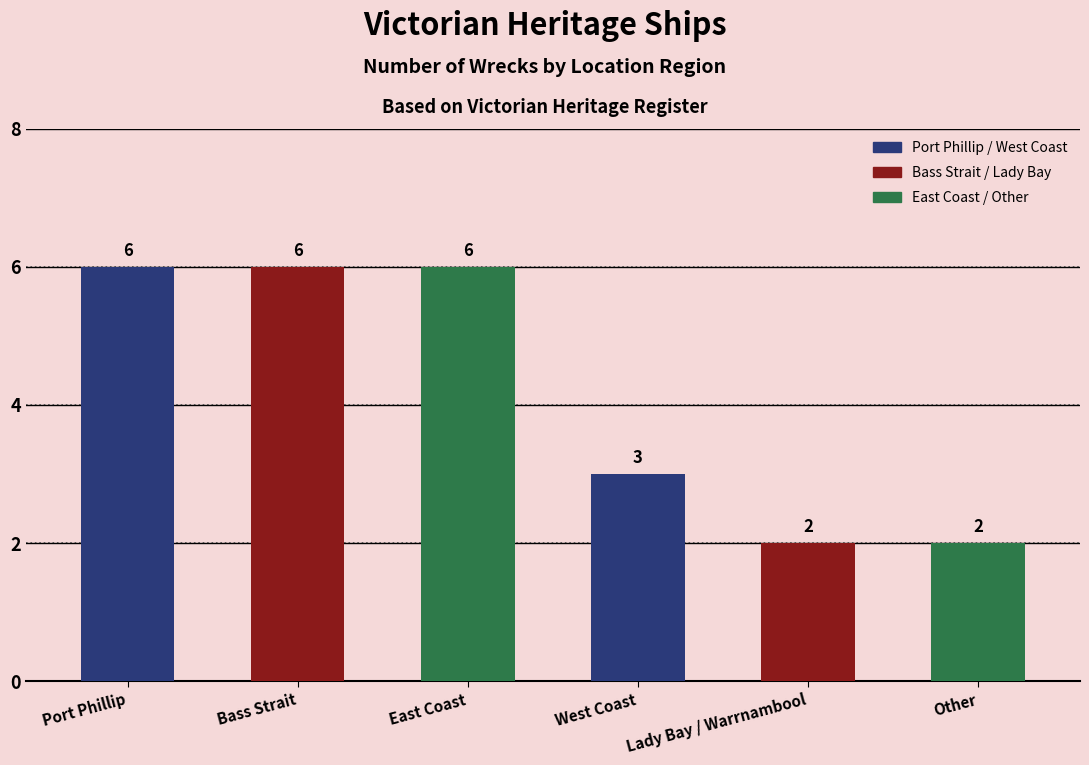

At which label is the value closest to 4?

West Coast